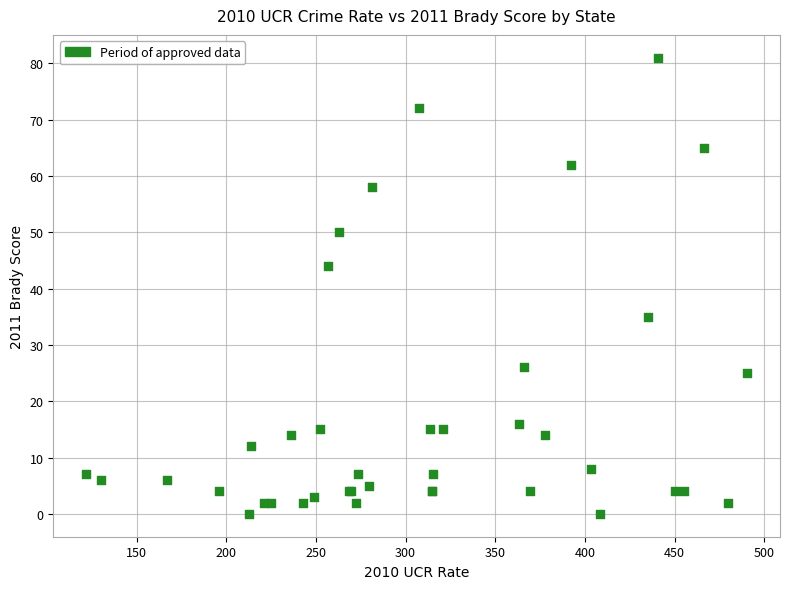

What Y value in the scatter plot is closest to 40?

44